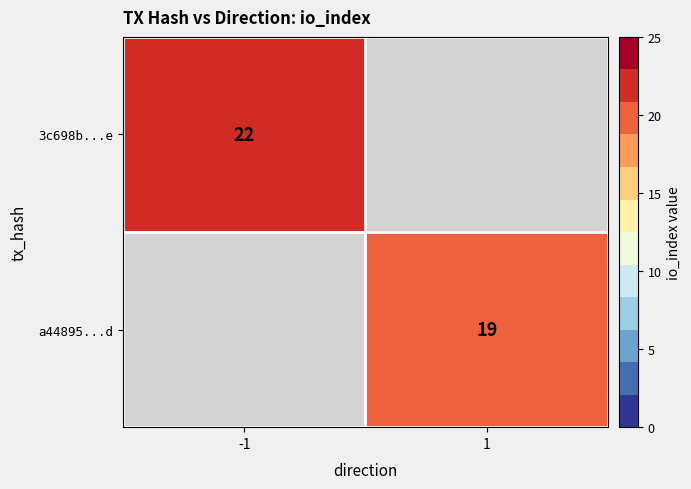

True or false: a44895...d has a value of 19 at 1.

True